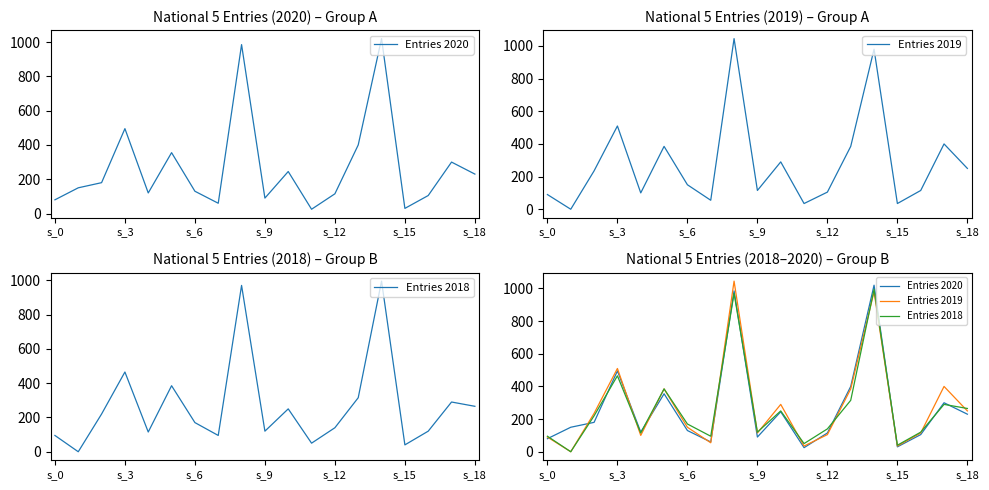

Which series has the largest range (max minus min)?

Entries 2019